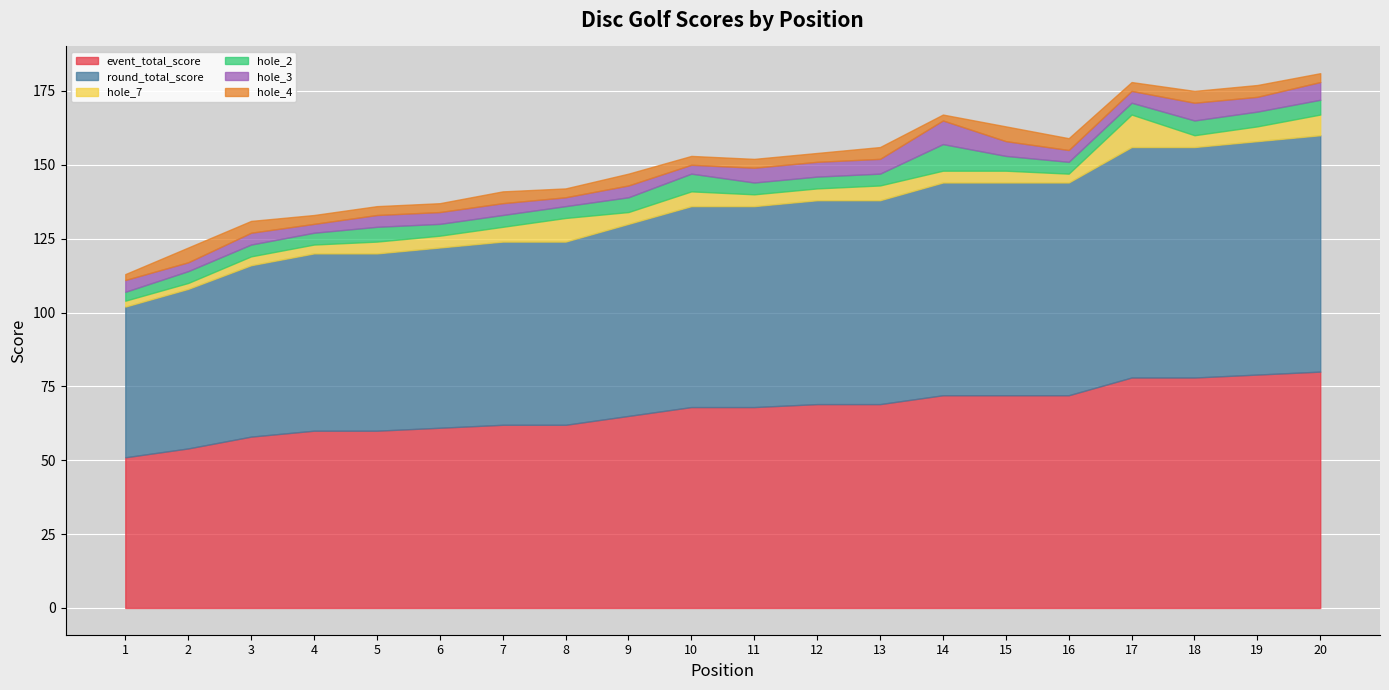

What is the minimum value for hole_4?

2